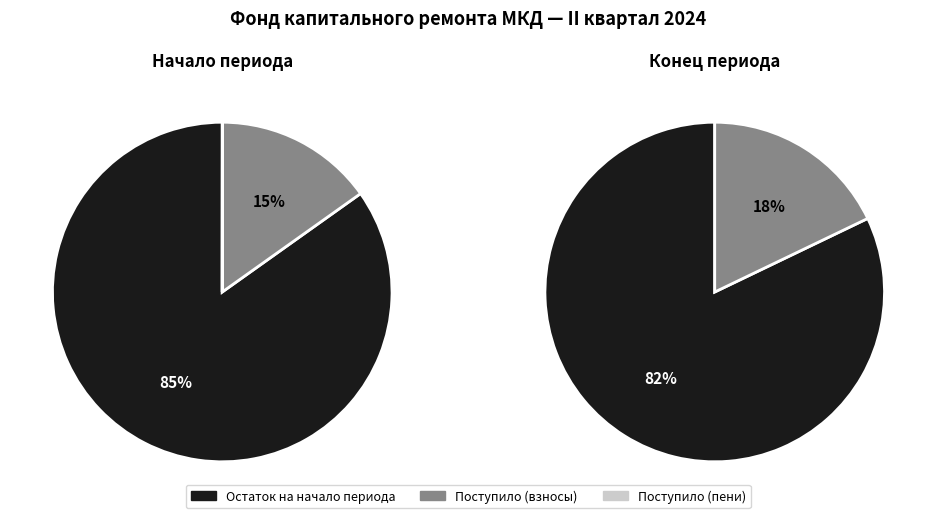

How many segments does this pie chart have?

3